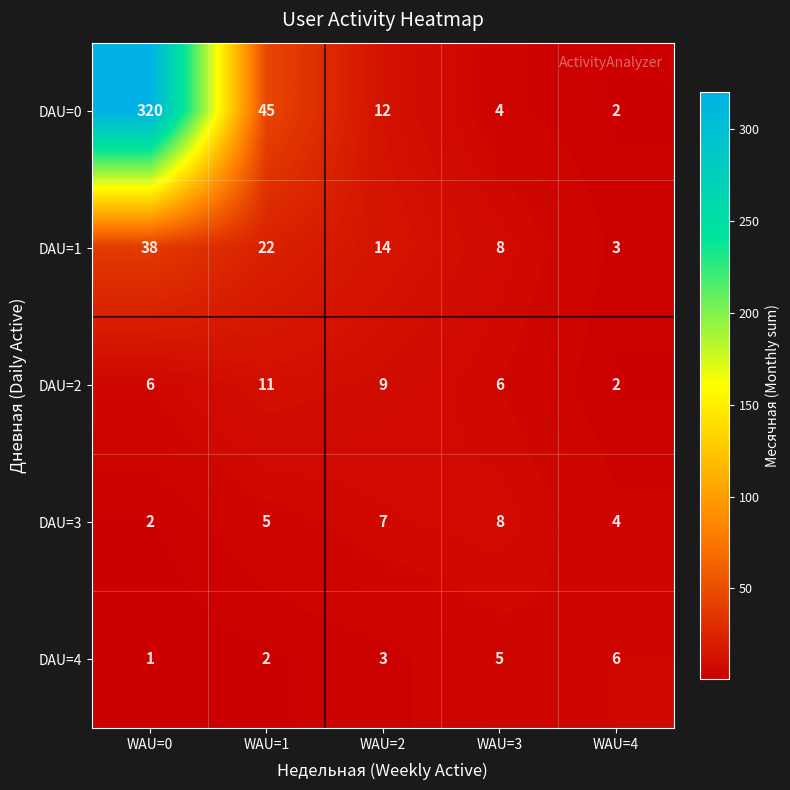

Rank the series at WAU=1 from highest to lowest value.

DAU=0, DAU=1, DAU=2, DAU=3, DAU=4